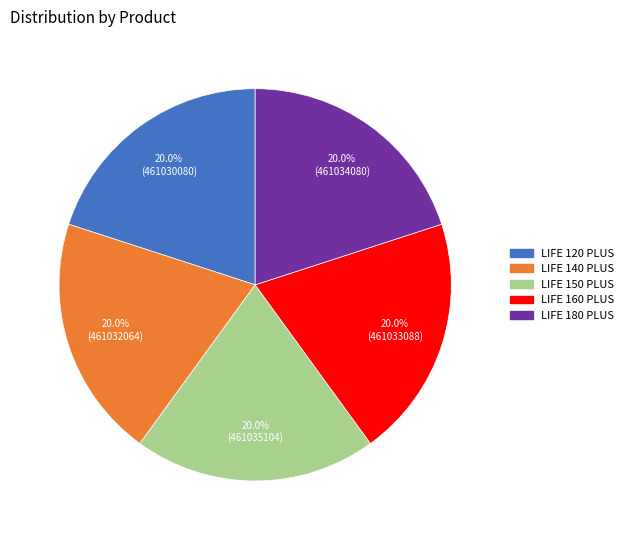

The LIFE 140 PLUS slice represents 25% of the pie. True or false?

False